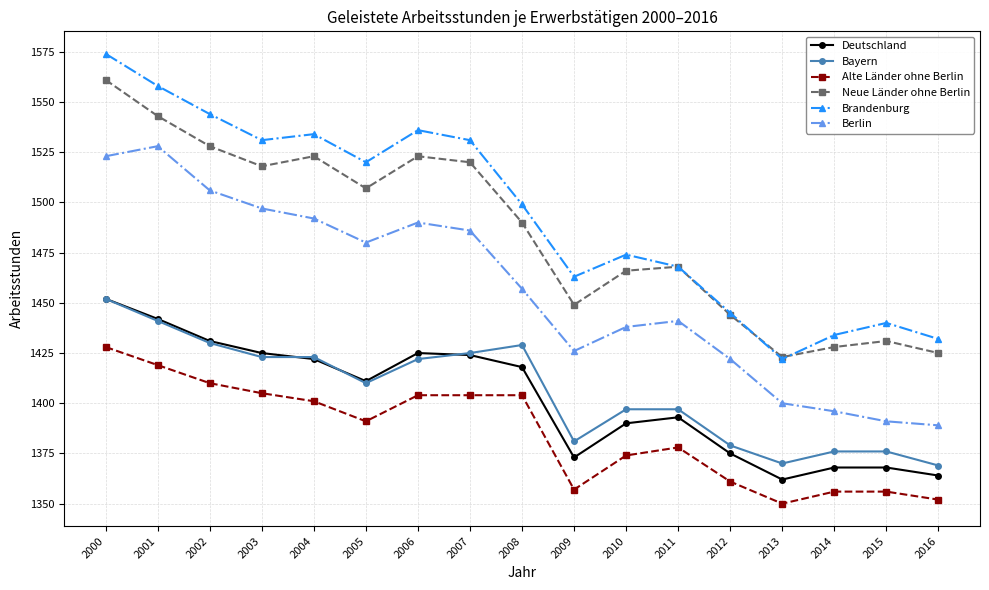

The Brandenburg series shows 1558 at 2001. True or false?

True